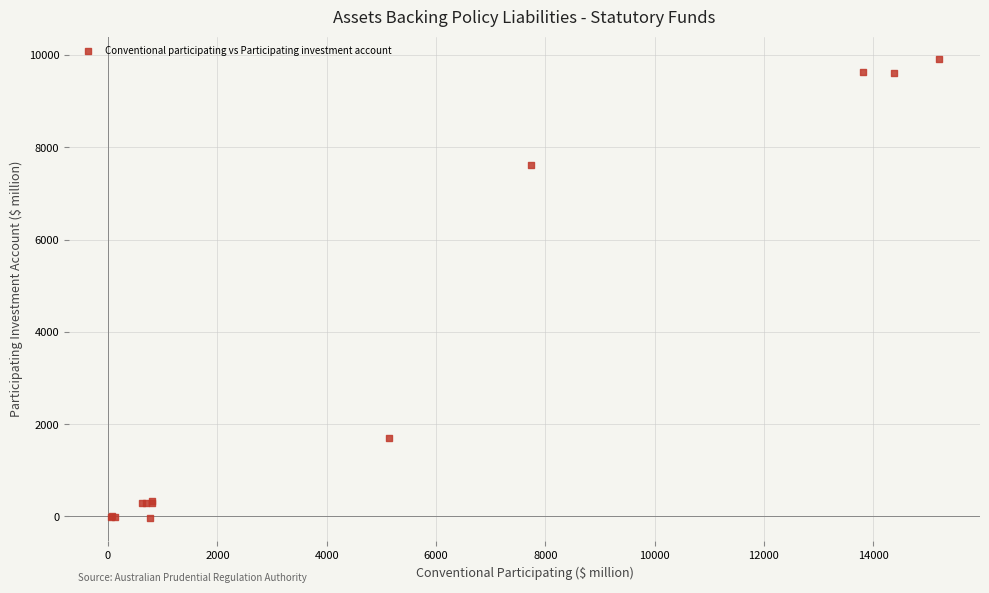

What Y value in the scatter plot is closest to 4937?

7608.3